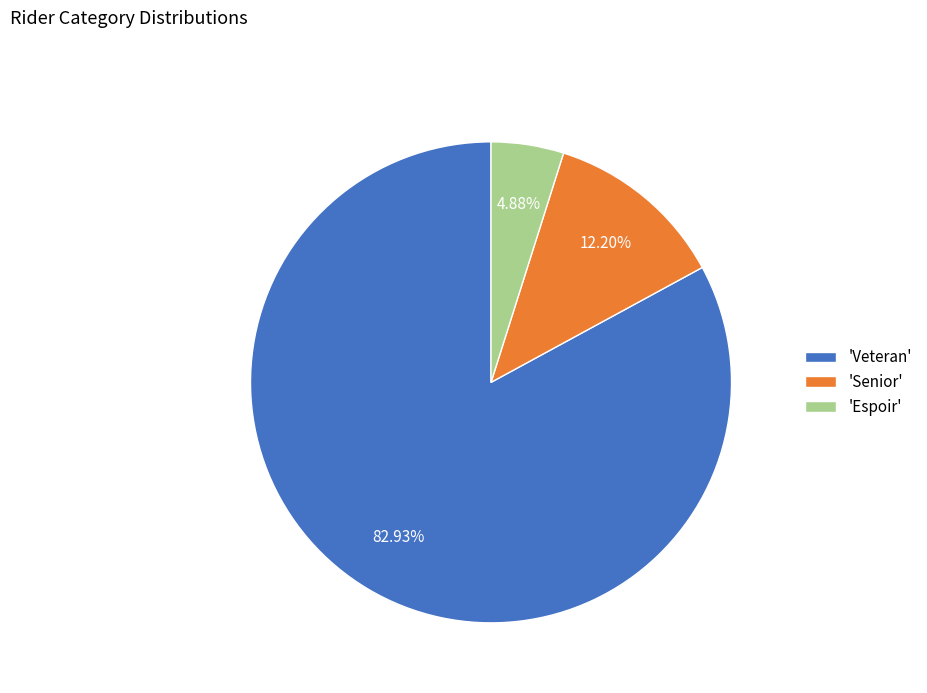

Is the sum of 'Senior' and 'Veteran' greater than half?

Yes